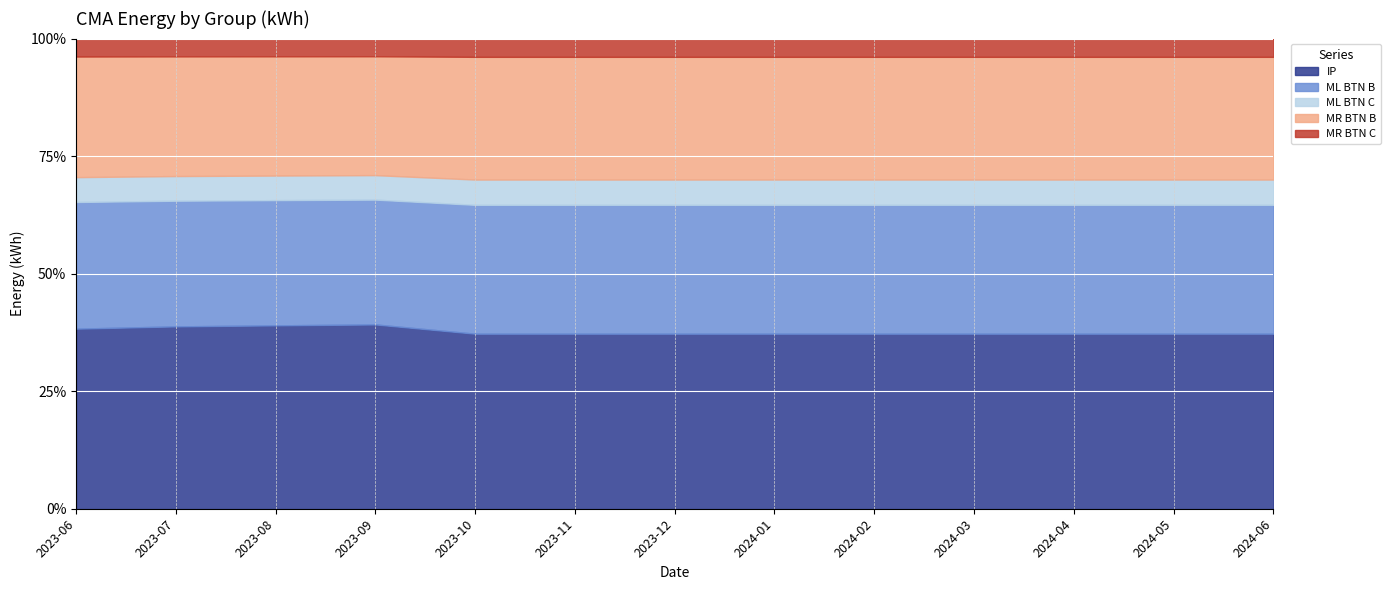

Rank the series by their maximum value, from lowest to highest.

MR BTN C, ML BTN C, MR BTN B, ML BTN B, IP